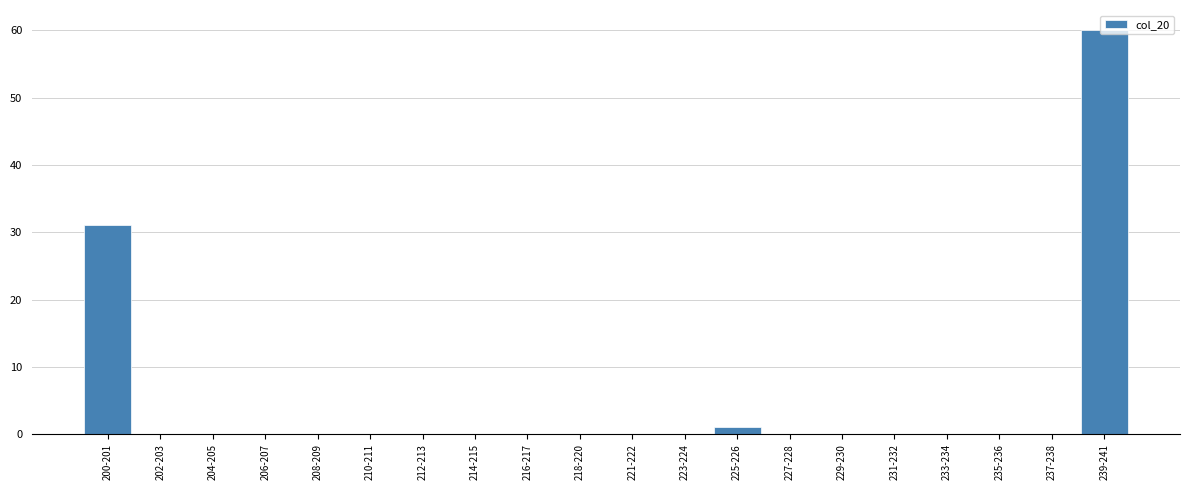

The chart shows a value of -29 at 212-213. True or false?

False